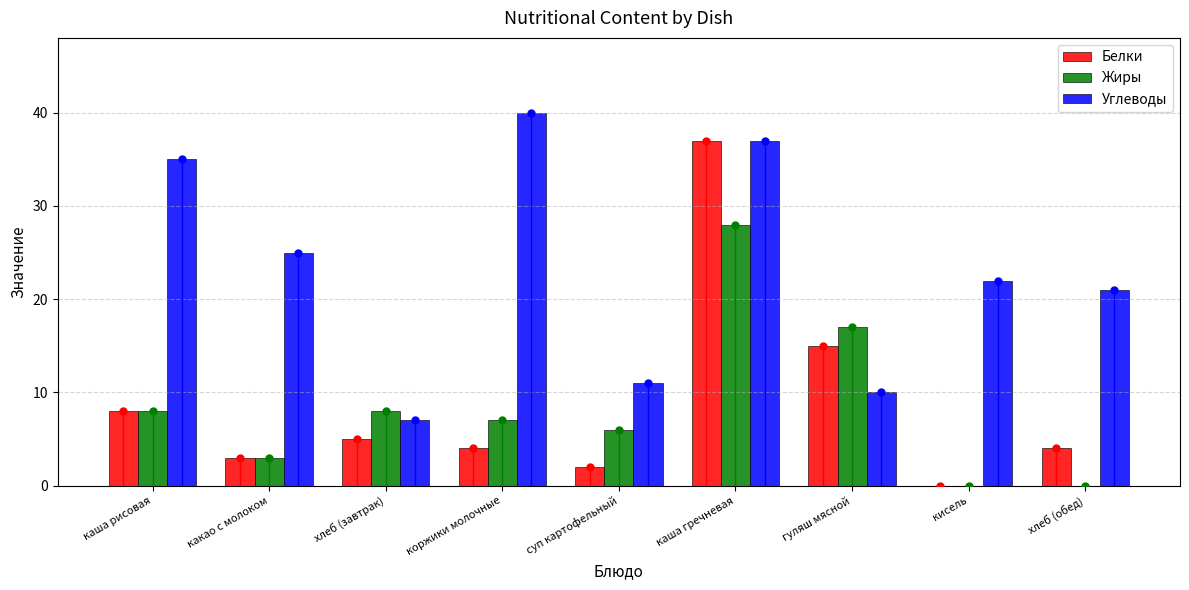

Rank the series by their maximum value, from lowest to highest.

Жиры, Белки, Углеводы